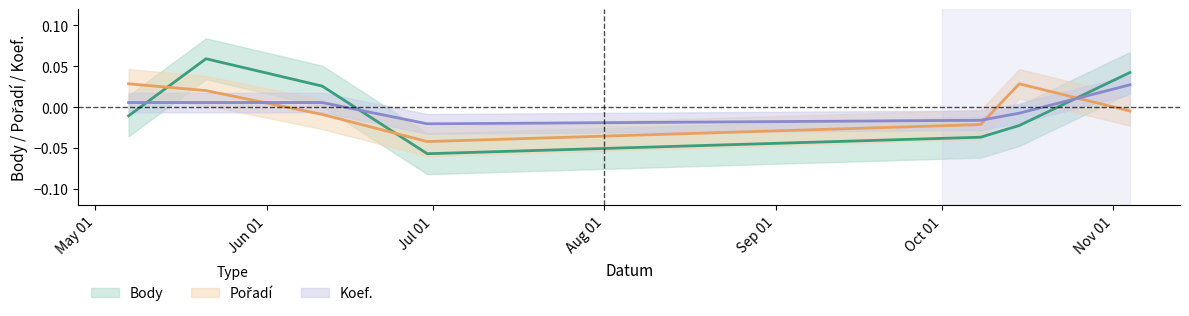

How many values in Pořadí are above zero?

3